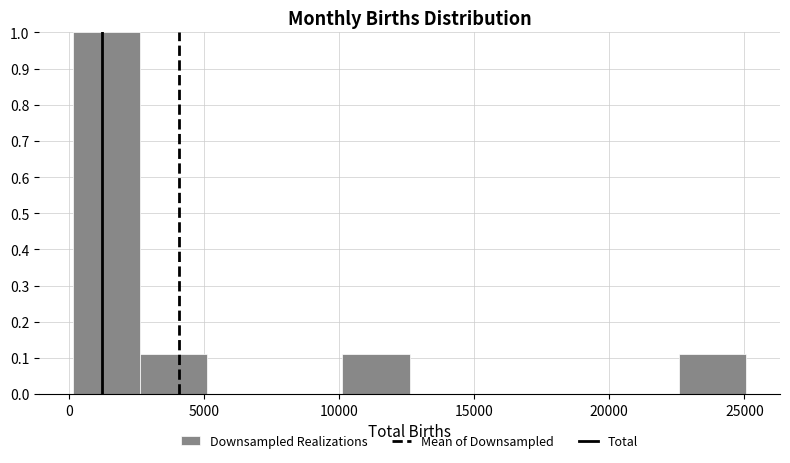

Reading left to right, list every bar in this chart as the range it spans on the x-axis followed by its height. Neither the bar edges nor the heights are printed on the chart, so give them approximately, as read against the axes.

0 to 2500: 1.00
2500 to 5000: 0.11
5000 to 7500: 0
7500 to 10000: 0
10000 to 12500: 0.11
12500 to 15000: 0
15000 to 17500: 0
17500 to 20000: 0
20000 to 22500: 0
22500 to 25000: 0.11